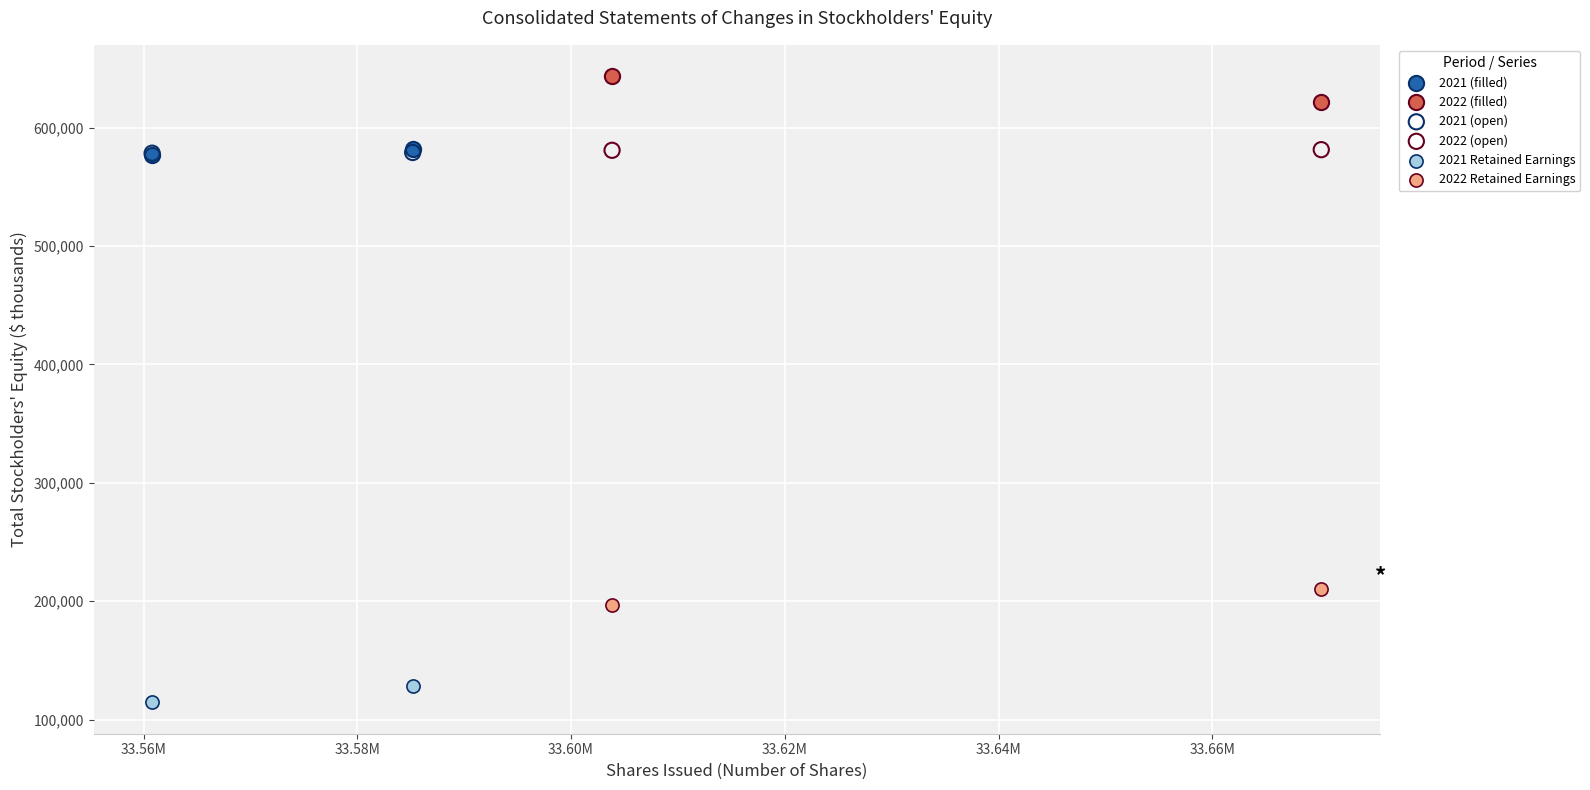

What are all the series names shown in the legend?

2021 (filled), 2022 (filled), 2021 (open), 2022 (open), 2021 Retained Earnings, 2022 Retained Earnings